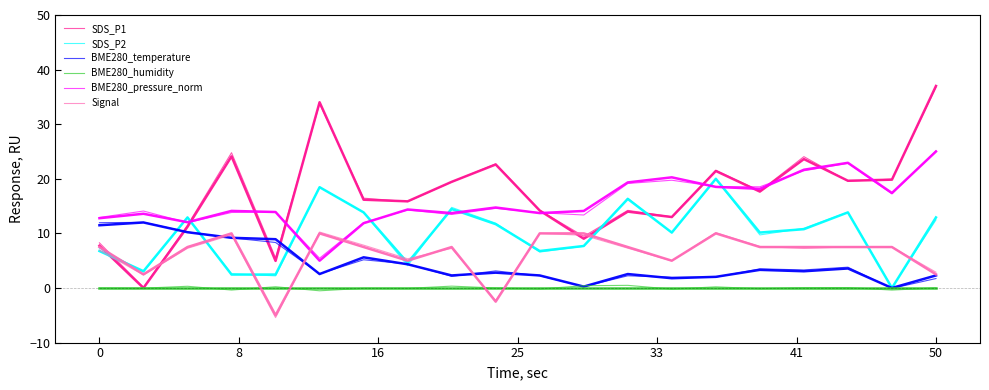

Does the chart have visible grid lines?

No